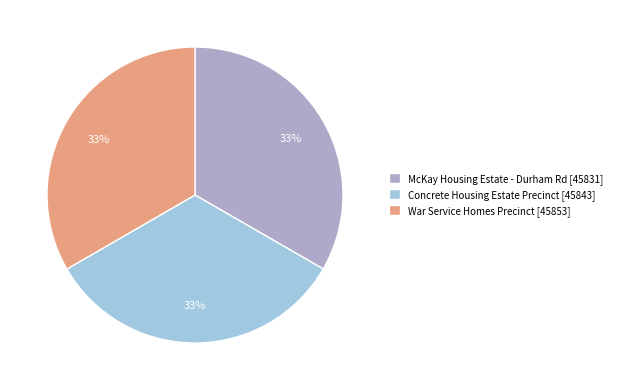

Is the sum of Concrete Housing Estate Precinct [45843] and McKay Housing Estate - Durham Rd [45831] greater than half?

Yes